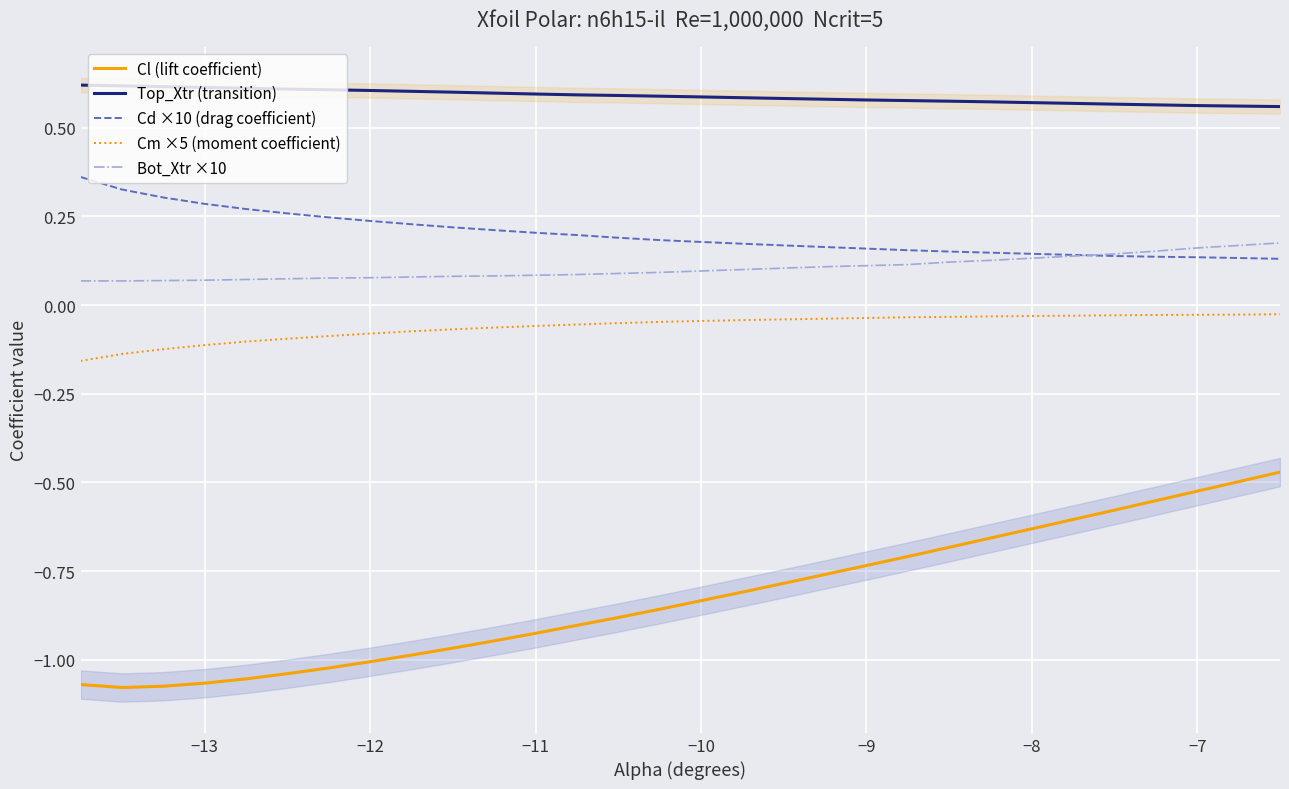

Is it true that Top_Xtr (transition) equals 0.8 at −7?

False